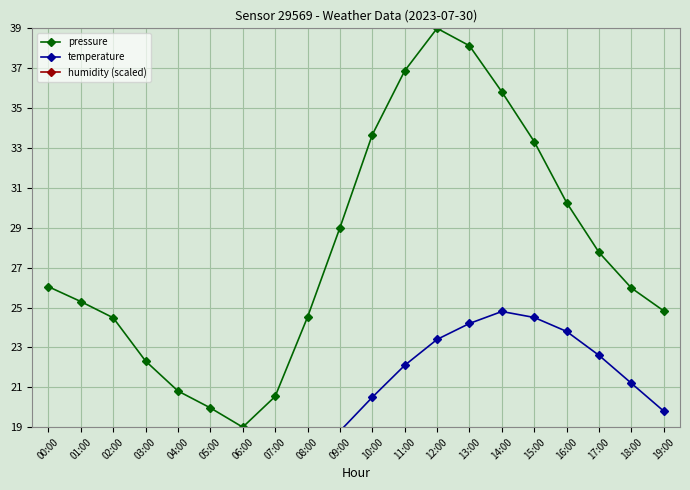

What is the maximum value shown in the chart?

100.0